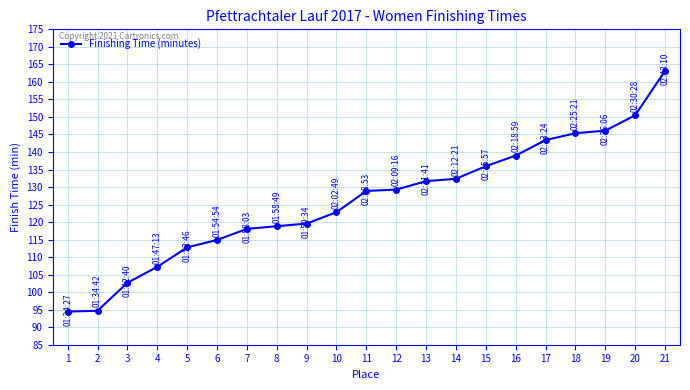

What is the difference between the values at 11 and 8?

10.1